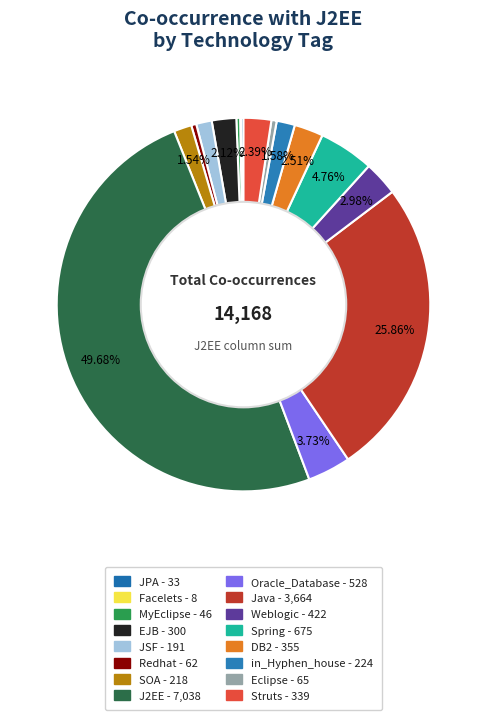

How many slices are in this pie chart?

16